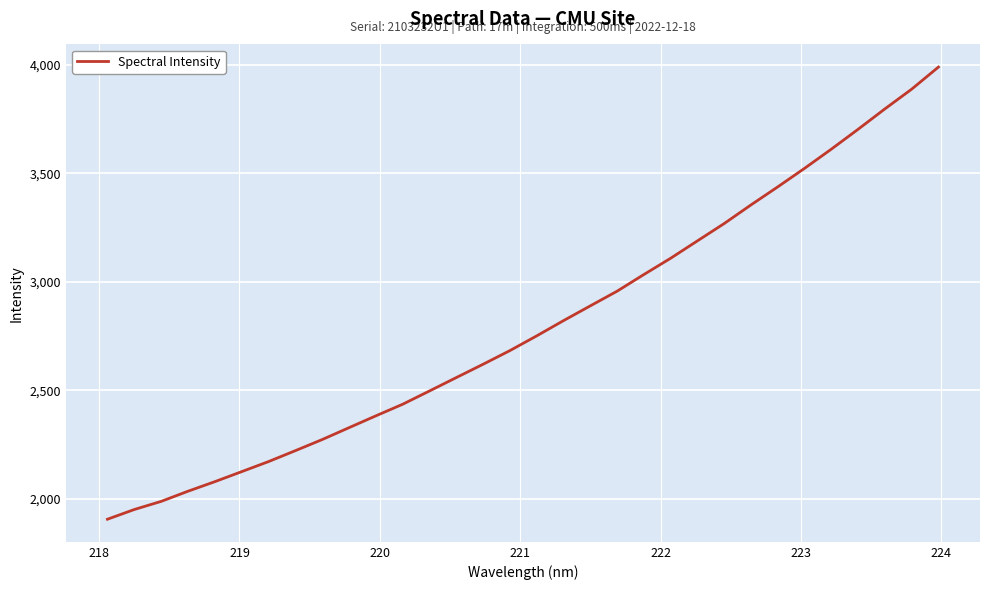

What is the smallest value displayed?

1906.0